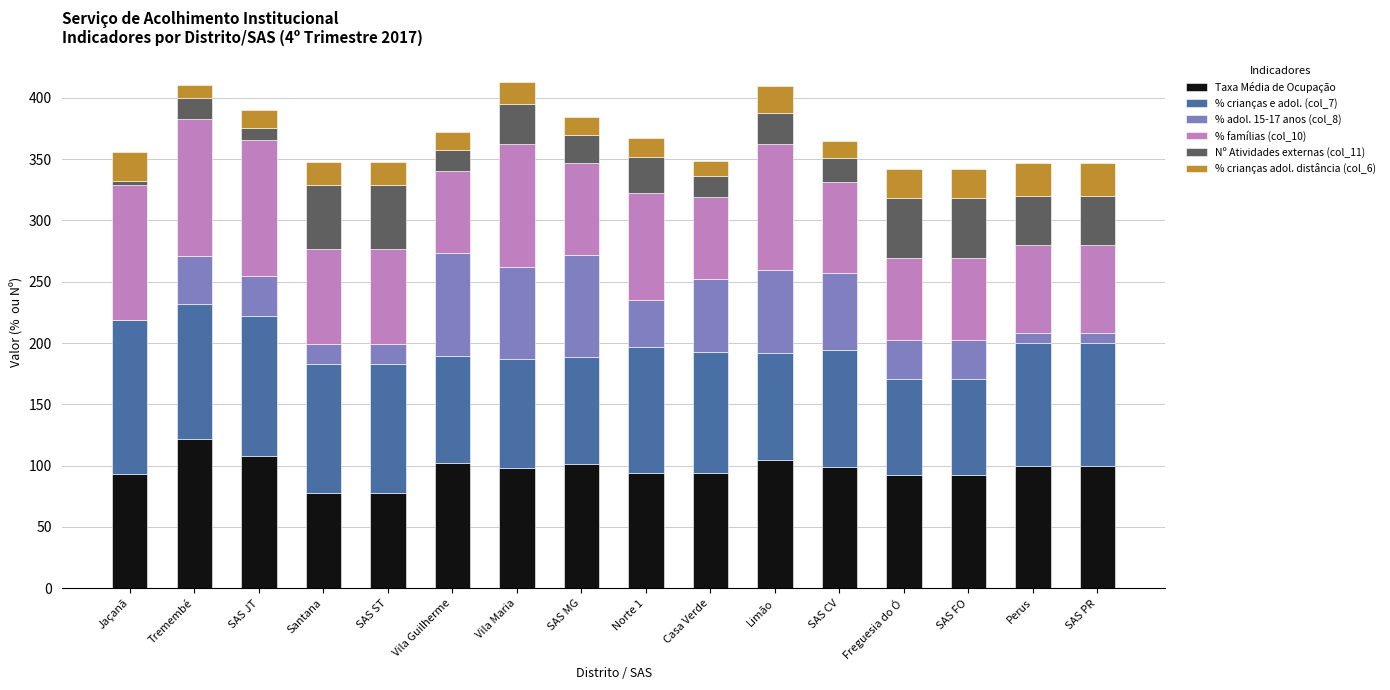

What is the approximate value of Taxa Média de Ocupação at SAS MG?

101.2